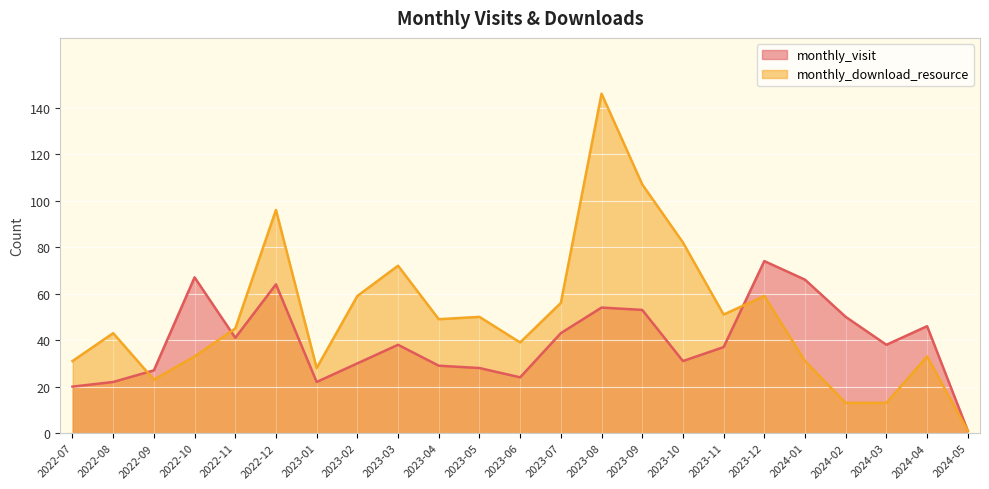

At which category is the sum across all series the highest?

2023-08